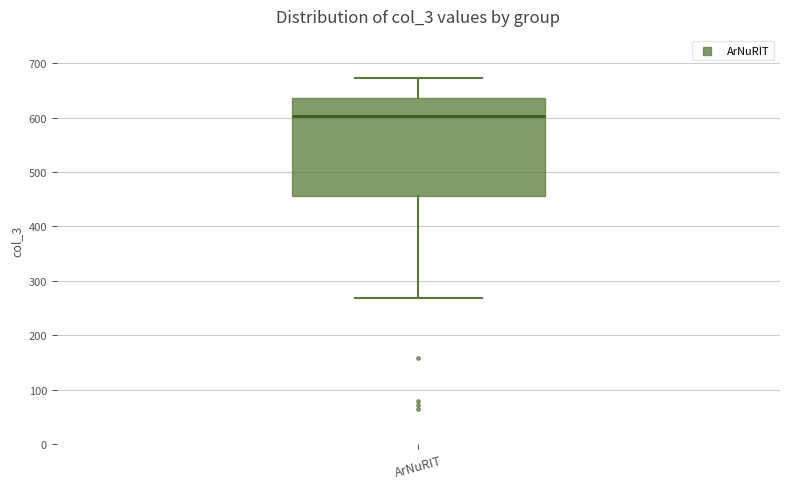

Transcribe this box plot: give where the median line is, the range the box spans, and where the two whiskers end, as read against the y-axis. The values are not printed on the chart, so give them approximately, as read against the axis.

median 600, box 460 to 640, whiskers 270 to 670